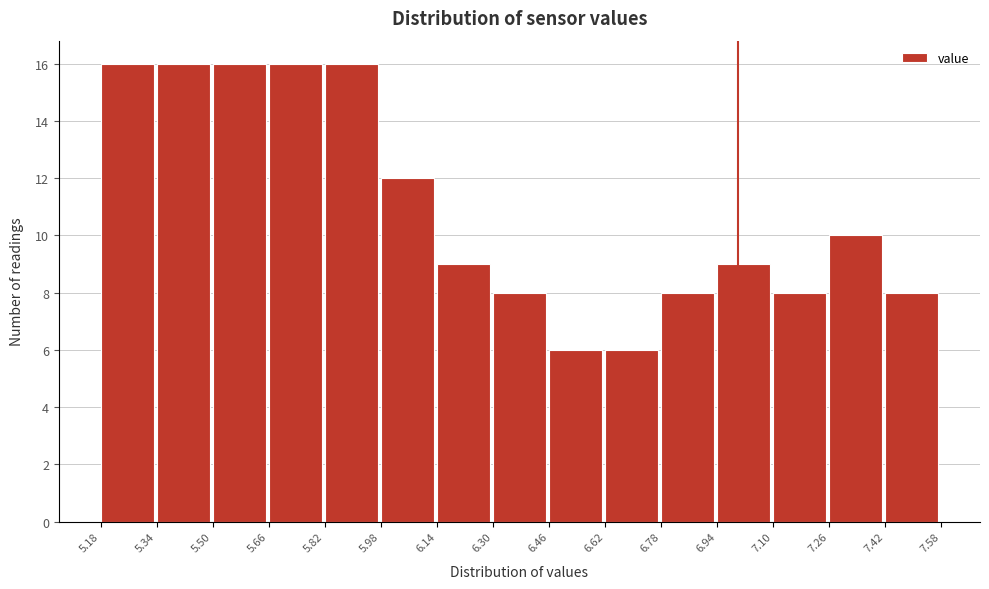

Reading left to right, transcribe this chart: for each bar, give the range it covers on the x-axis and its height. The values are not printed on the chart, so give them approximately, as read against the axis.

5.18 to 5.34: 16
5.34 to 5.50: 16
5.50 to 5.66: 16
5.66 to 5.82: 16
5.82 to 5.98: 16
5.98 to 6.14: 12
6.14 to 6.30: 9
6.30 to 6.46: 8
6.46 to 6.62: 6
6.62 to 6.78: 6
6.78 to 6.94: 8
6.94 to 7.10: 9
7.10 to 7.26: 8
7.26 to 7.42: 10
7.42 to 7.58: 8